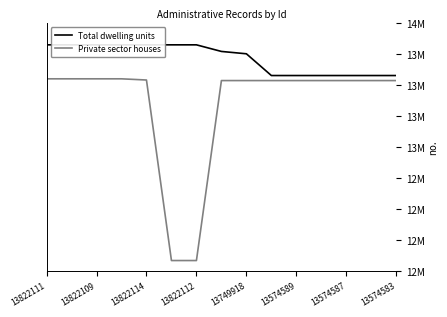

How many series are shown in this chart?

2